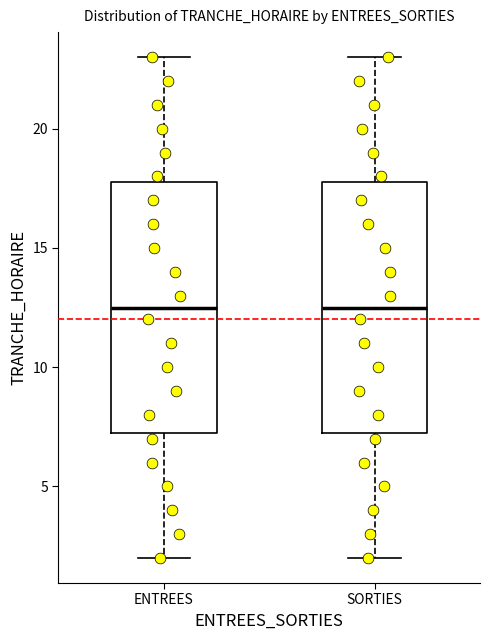

Reading left to right, transcribe this box plot: for each box, give where its median line is, the range the box spans, and where its two whiskers end, as read against the y-axis. The values are not printed on the chart, so give them approximately, as read against the axis.

ENTREES: median 12.5, box 7.5 to 18.0, whiskers 2.0 to 23.0
SORTIES: median 12.5, box 7.5 to 18.0, whiskers 2.0 to 23.0